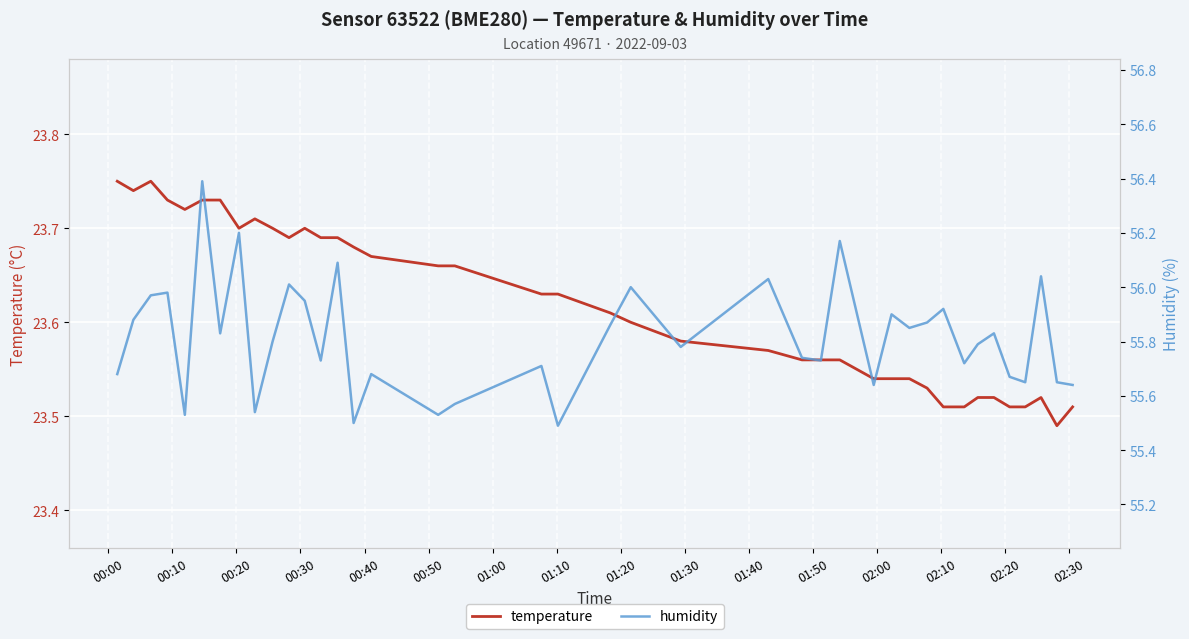

How many distinct data groups are displayed?

2